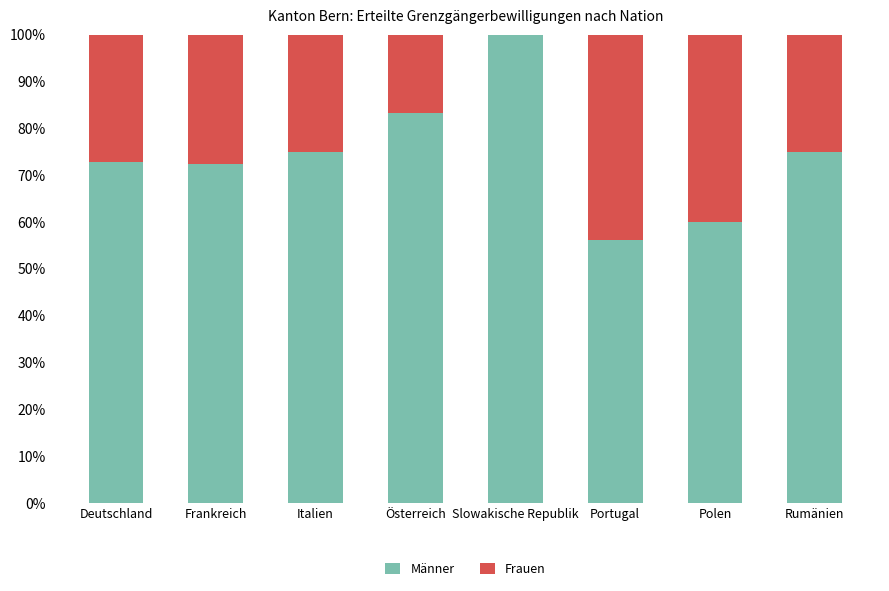

What is the total value across all series at Polen?

100.0